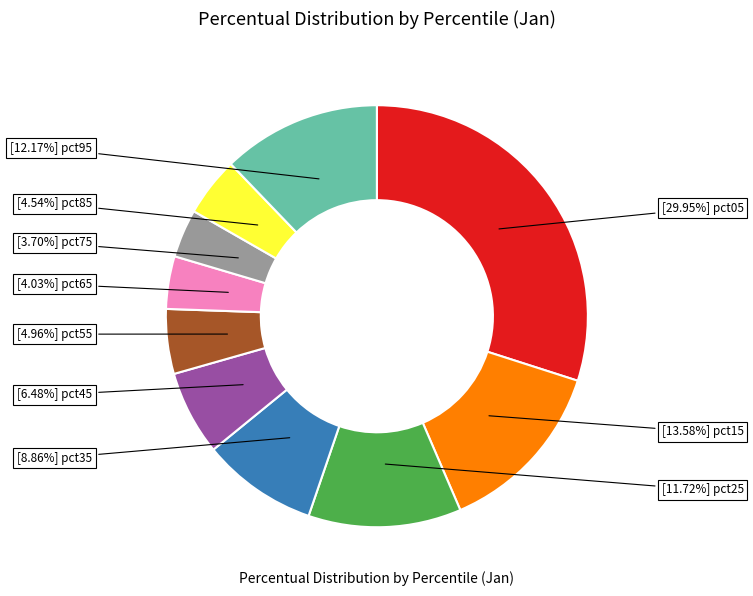

Does any single category account for the majority?

No